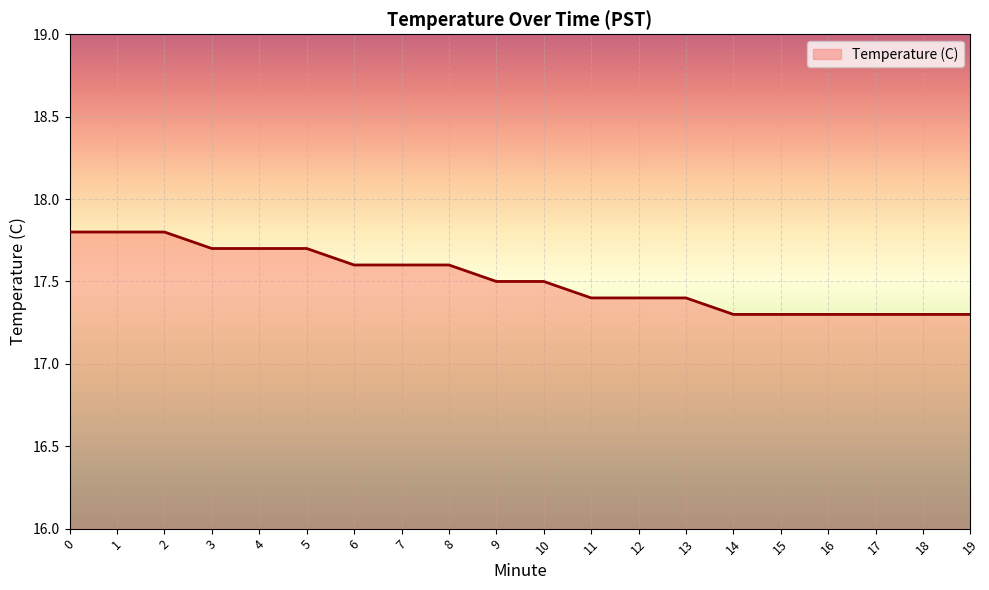

What is the ratio of the value at 13 to the value at 8?

1.0